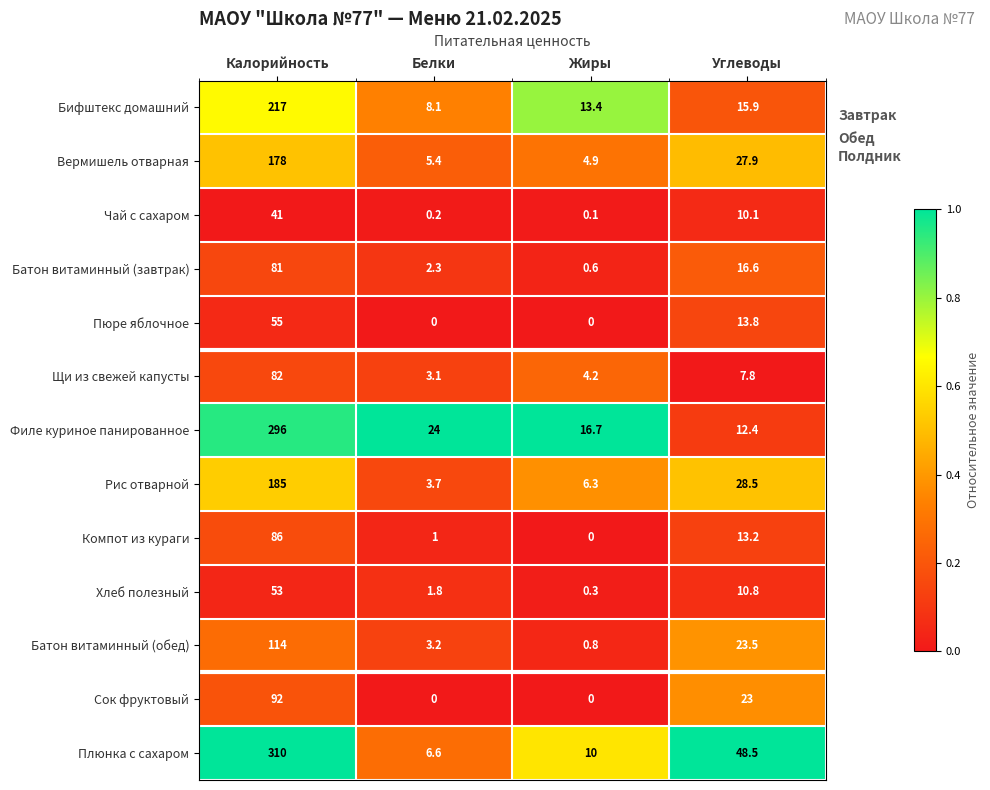

List the series in order of their peak value, highest first.

Плюнка с сахаром, Филе куриное панированное, Бифштекс домашний, Рис отварной, Вермишель отварная, Батон витаминный (обед), Сок фруктовый, Компот из кураги, Щи из свежей капусты, Батон витаминный (завтрак), Пюре яблочное, Хлеб полезный, Чай с сахаром